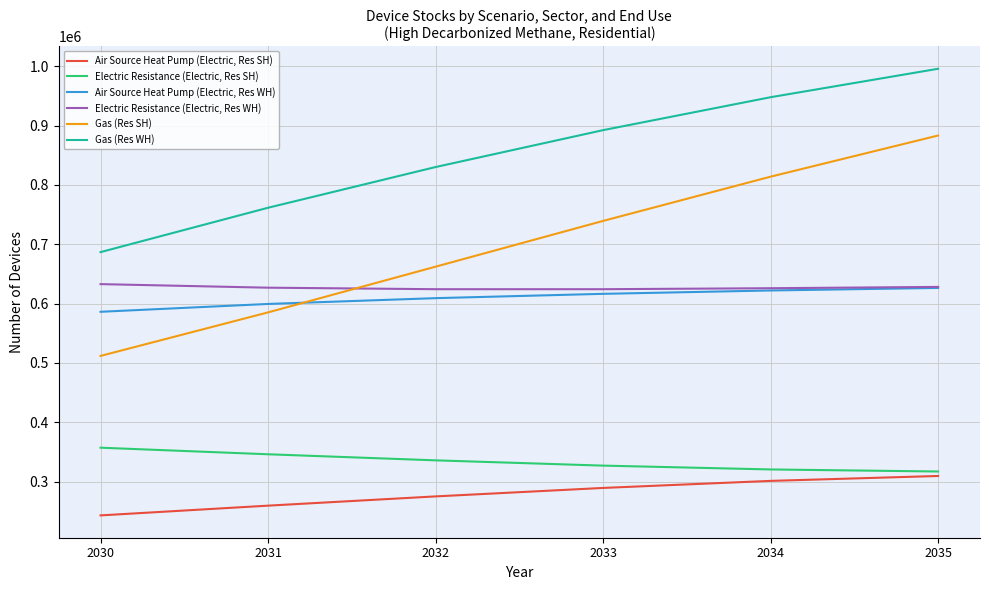

True or false: Air Source Heat Pump (Electric, Res SH) has more than 2 points higher than both neighbors.

False